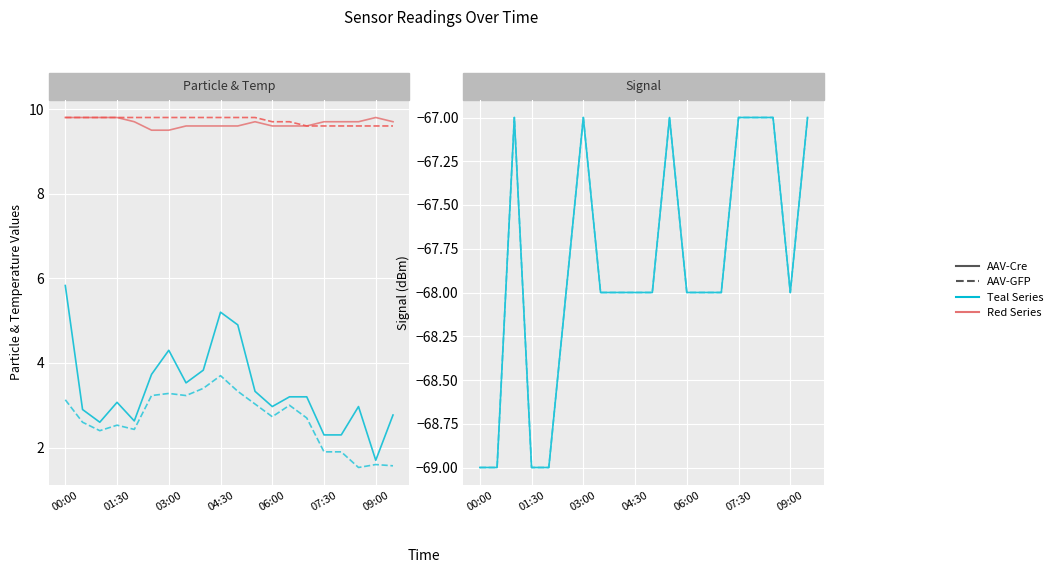

What is the sum of the SDS_P1 (Teal-Cre) values at 17 and 01:30?

5.9